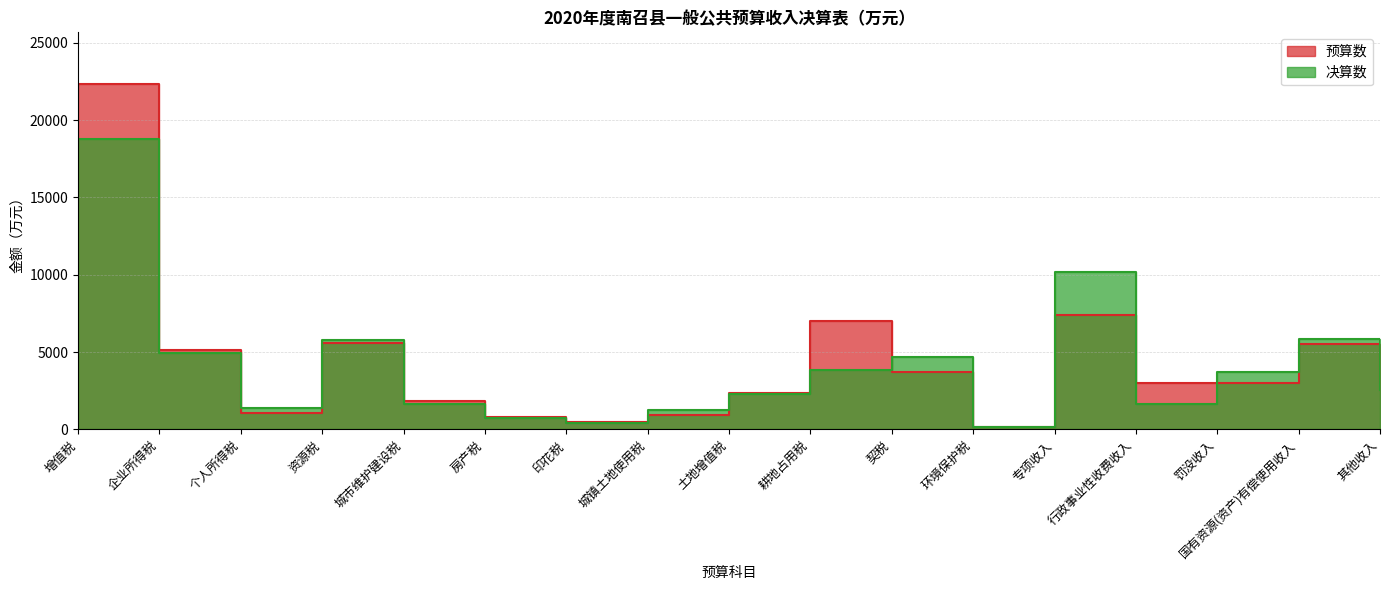

What is the average value of the 决算数 series?

4109